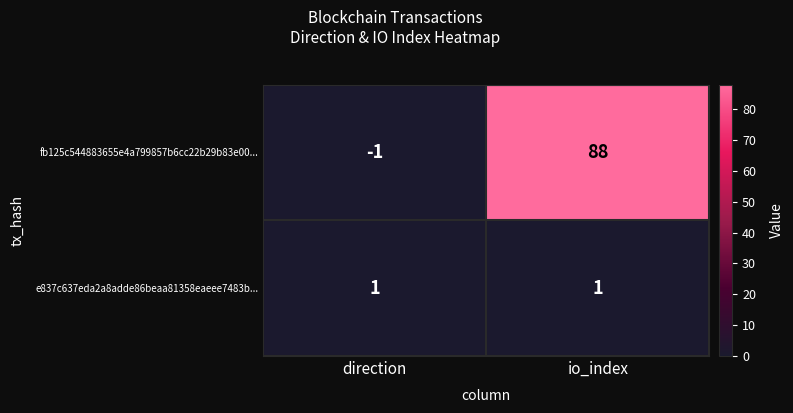

At which category is the sum across all series the highest?

io_index